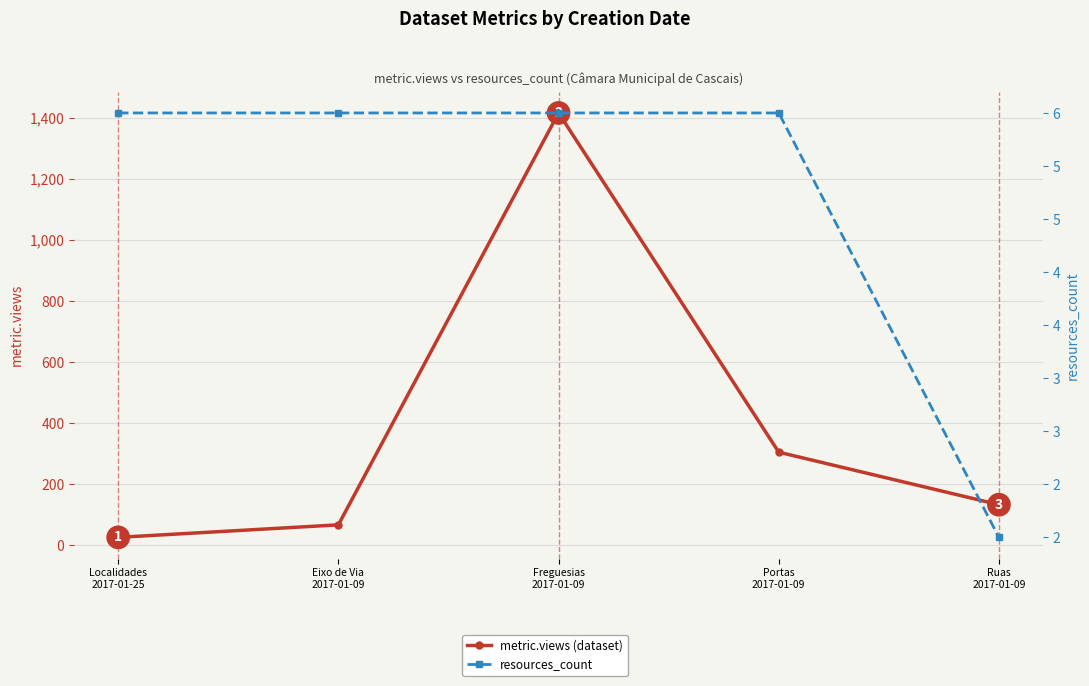

The metric.views (dataset) series shows 197 at Portas
2017-01-09. True or false?

False